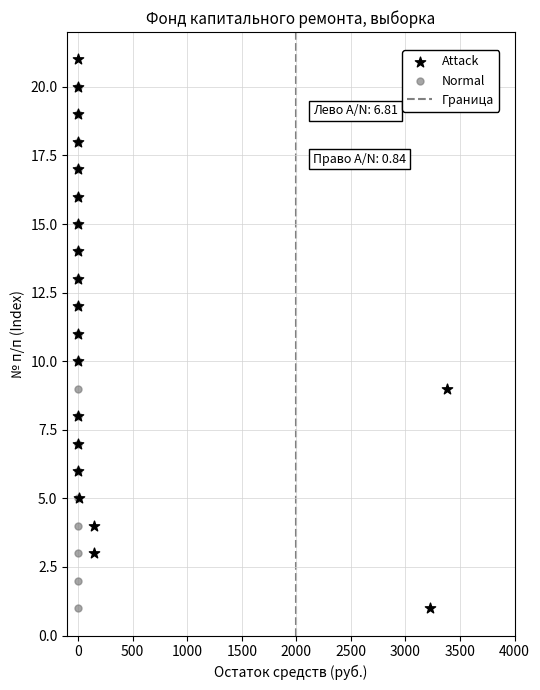

Which series has the widest spread of Y values?

Attack